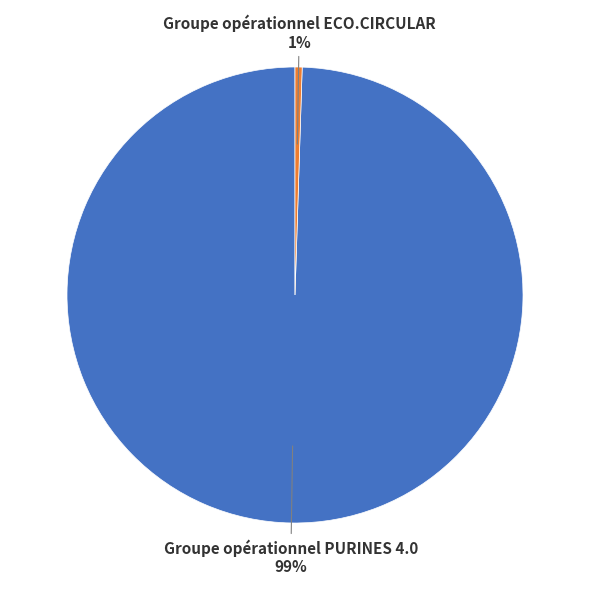

How many slices are in this pie chart?

2